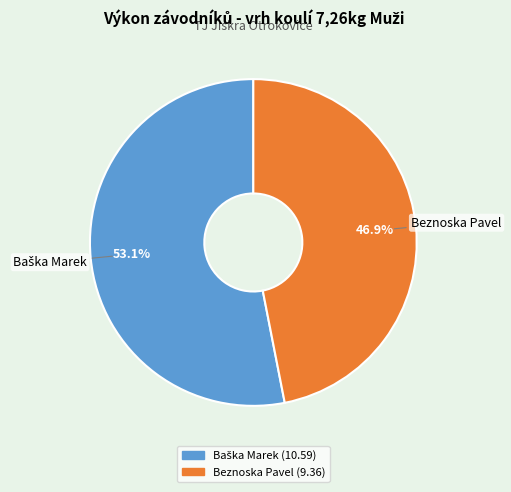

What percentage is the Beznoska Pavel slice, to the nearest percent?

47%